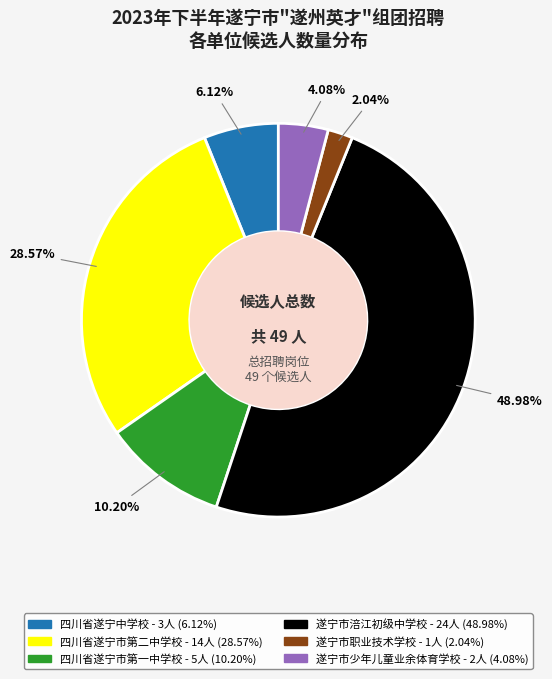

Is it true that 四川省遂宁市第一中学校 is 10% of the pie?

True